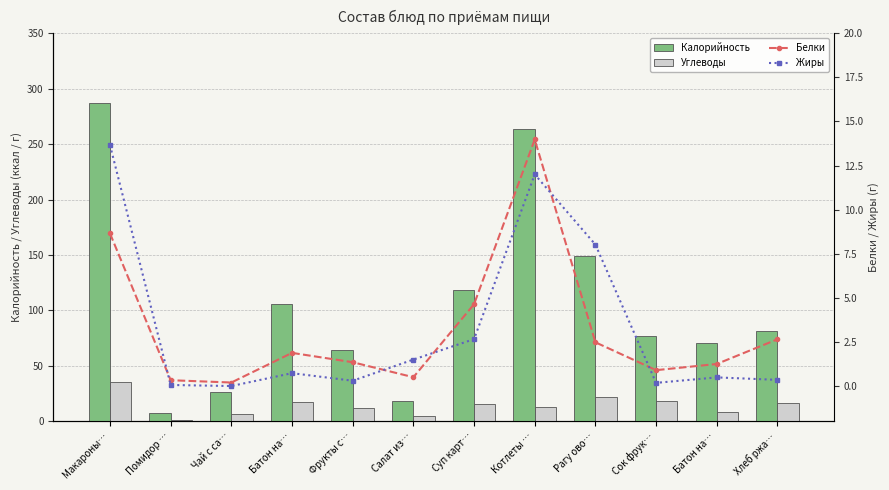

Reading right to left, transcribe all the data shown in this chart.

Калорийность: 81.6	70.3	77.4	149.3	264.1	118.4	18.5	64.5	105.5	26.4	7.2	287.2
Углеводы: 17.0	8.6	18.2	21.5	12.7	15.9	5.2	12.2	17.9	6.4	1.1	35.2
Белки: 2.6	1.2	0.9	2.5	14.0	4.6	0.5	1.4	1.9	0.2	0.3	8.7
Жиры: 0.3	0.5	0.2	8.0	12.0	2.7	1.5	0.3	0.7	0.0	0.1	13.7